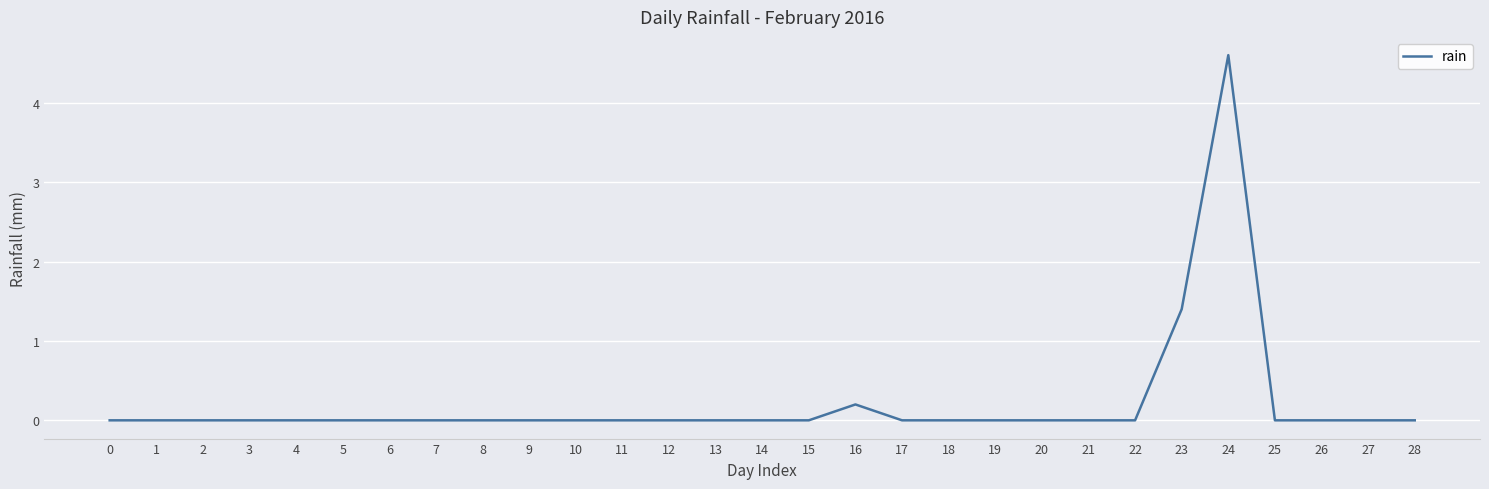

True or false: the data shows 0.0 at 14.

True